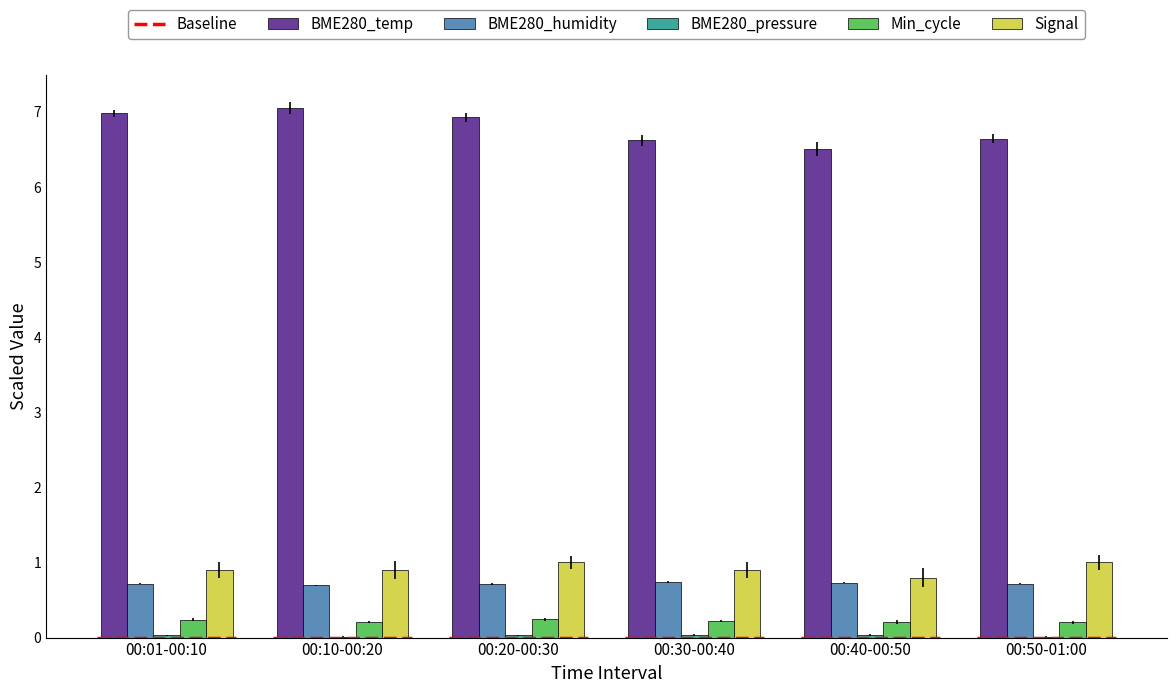

How many Min_cycle values are between 0 and 1?

6